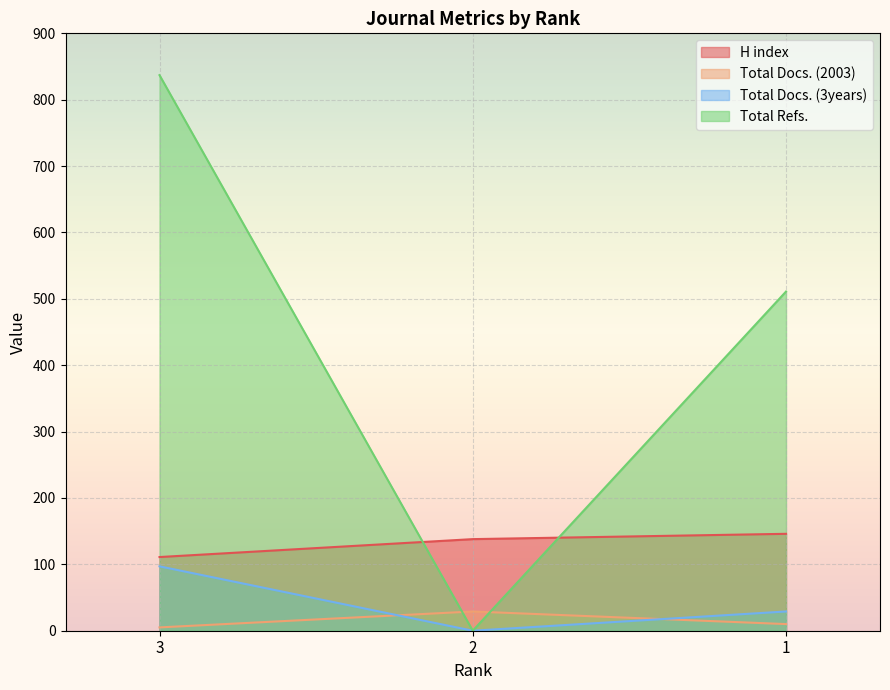

What is the total value across all series at 1?

696